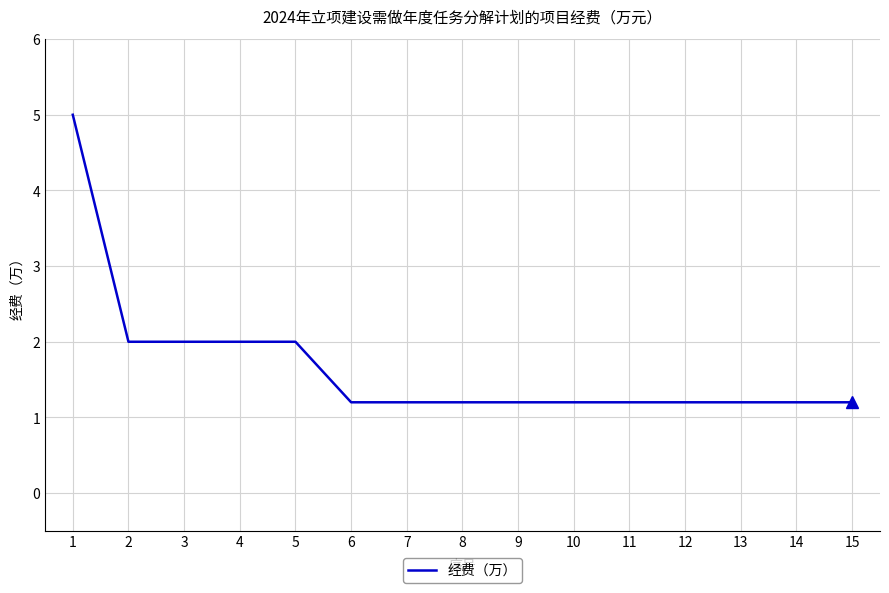

The chart shows a value of 2.0 at 5. True or false?

True